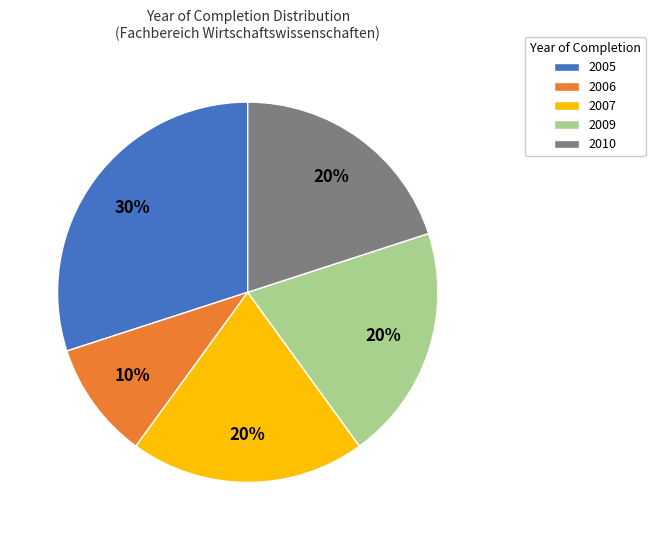

How many segments does this pie chart have?

5